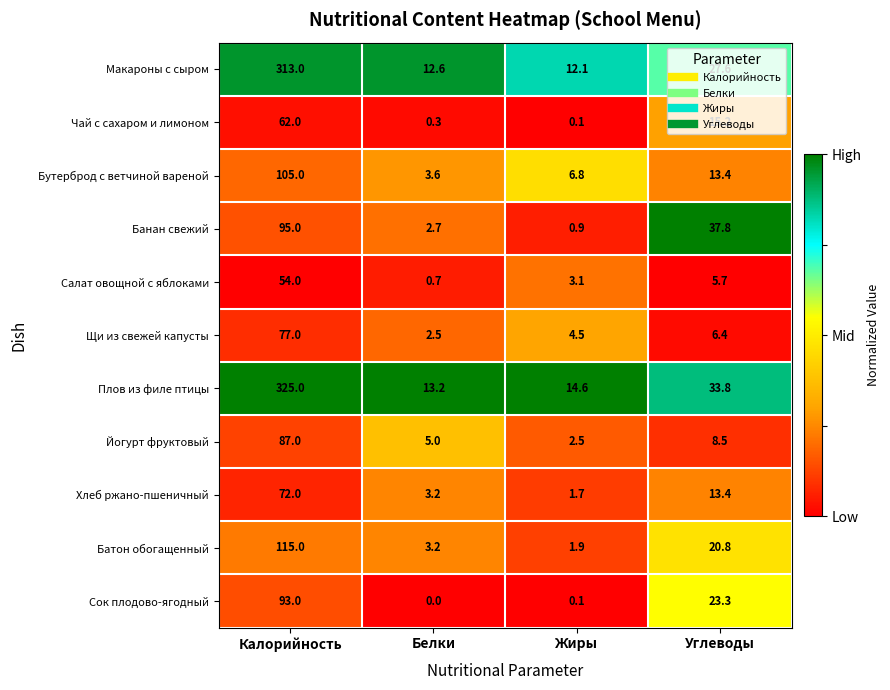

What is the sum of all Чай с сахаром и лимоном values?

77.6